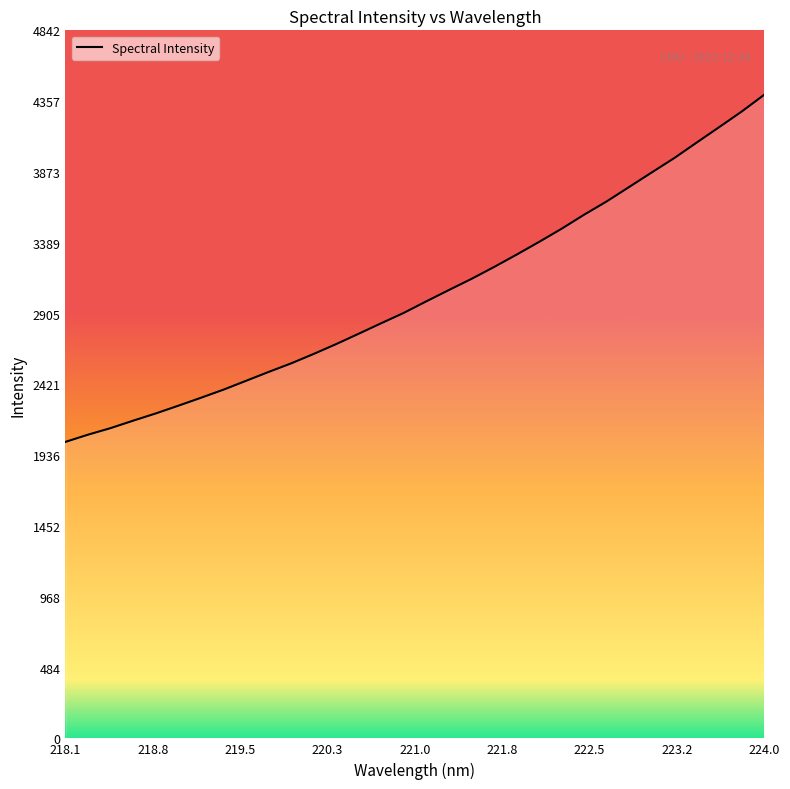

How many values are below 2988?

16